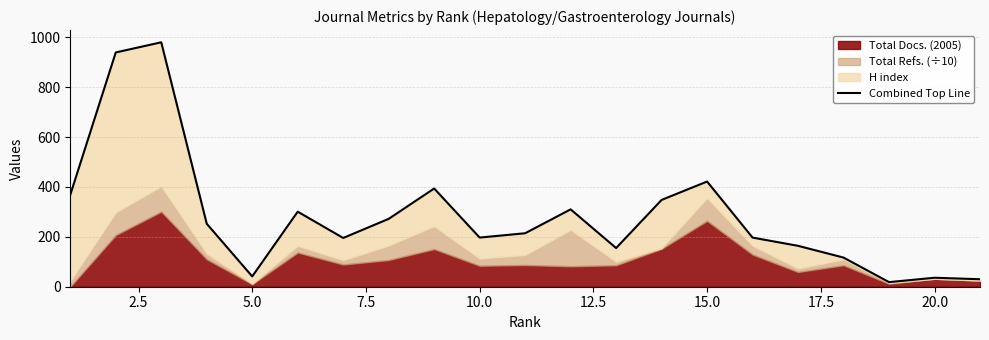

Count the number of categories in the chart.

21